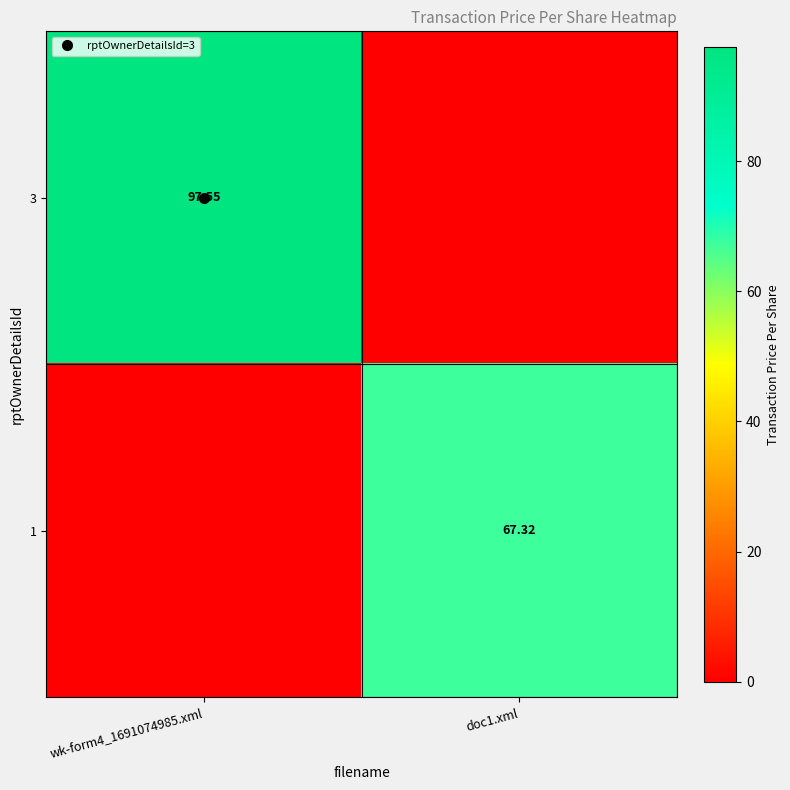

True or false: 3 has a value of 97.5 at wk-form4_1691074985.xml.

True